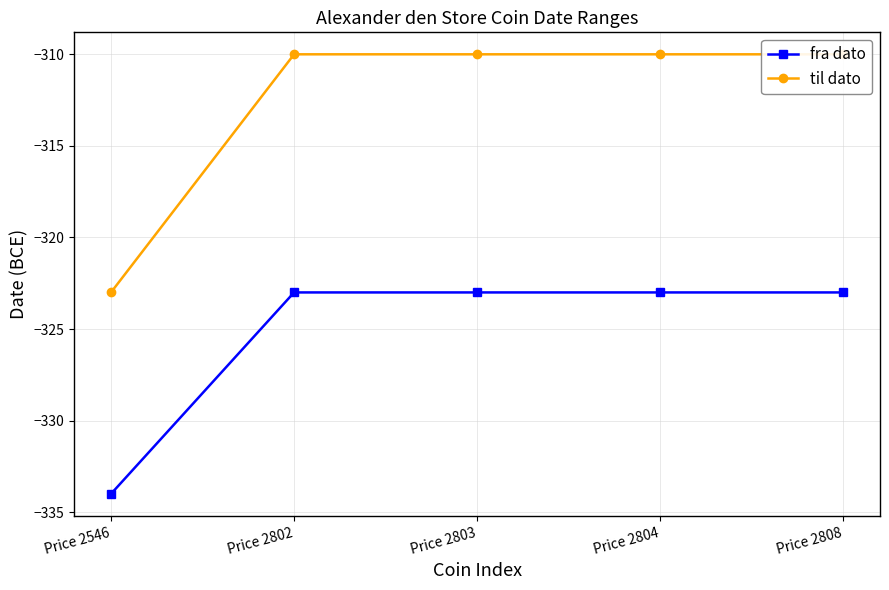

Rank the series by their maximum value, from lowest to highest.

fra dato, til dato